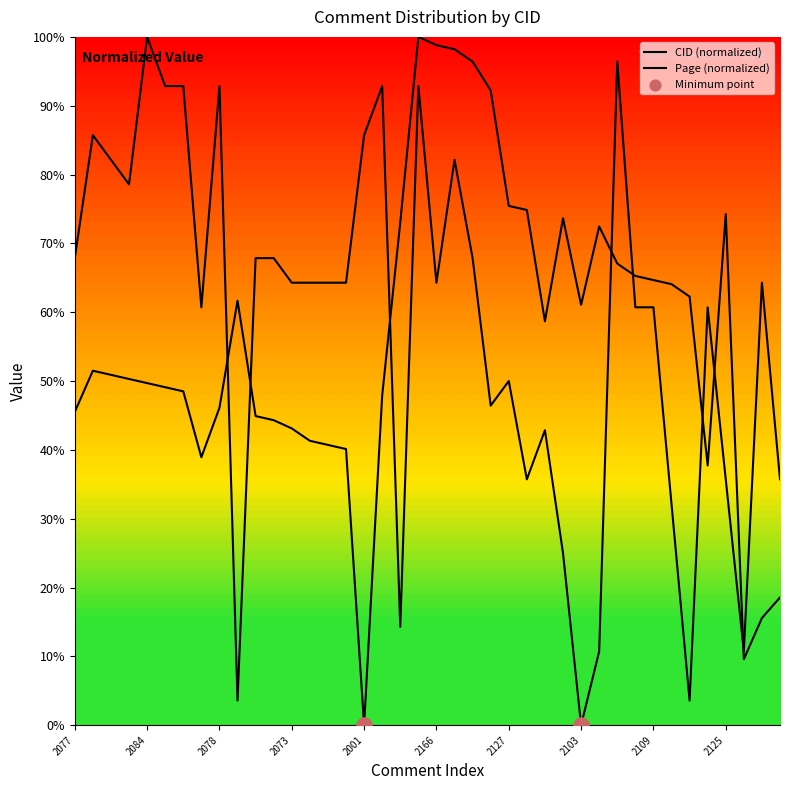

Is the value of CID at 17 greater than the value of Page at 2001?

No